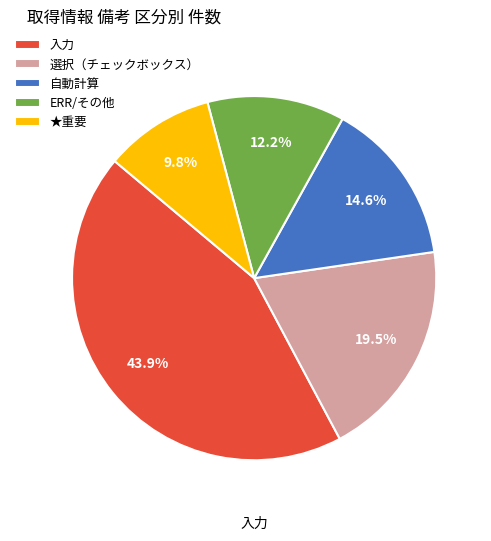

How many slices are in this pie chart?

5